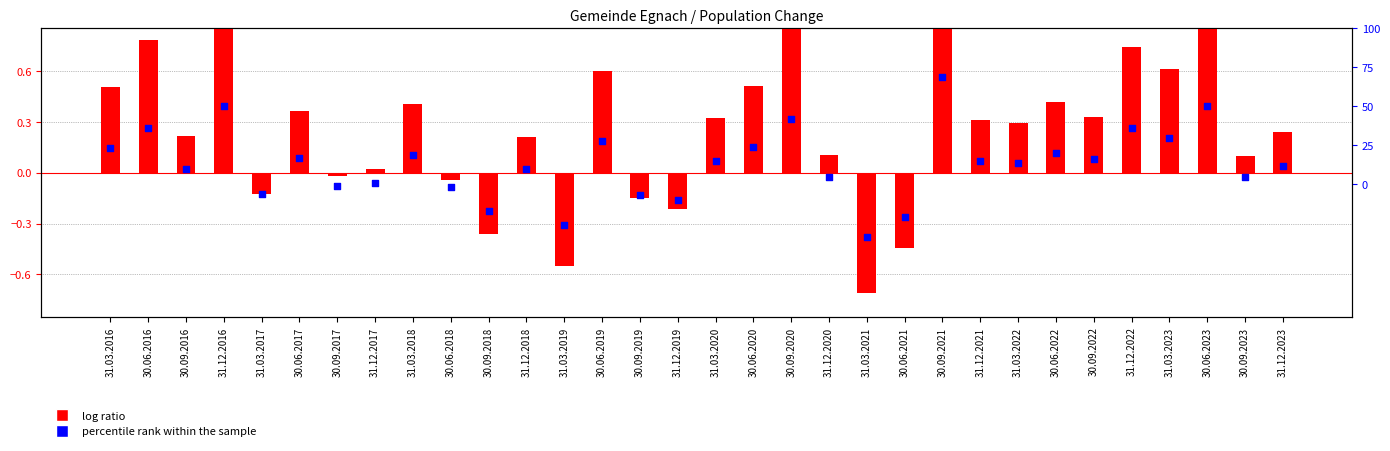

What are all the series names shown in the legend?

log ratio, percentile rank within the sample